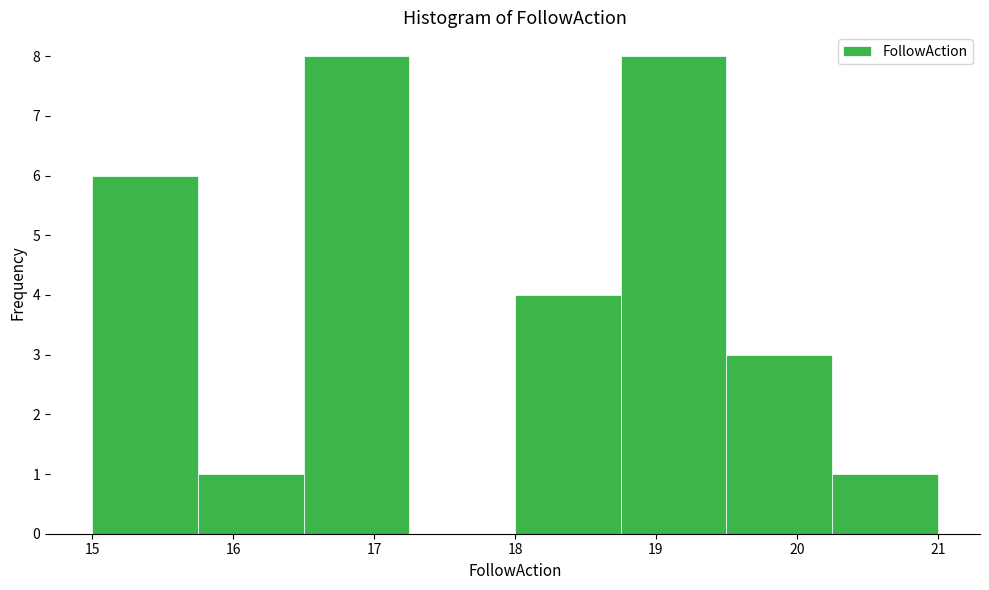

Reading left to right, transcribe this chart: for each bar, give the range it covers on the x-axis and its height. Neither the bar edges nor the heights are printed on the chart, so give them approximately, as read against the axes.

15.00 to 15.75: 6
15.75 to 16.50: 1
16.50 to 17.25: 8
17.25 to 18.00: 0
18.00 to 18.75: 4
18.75 to 19.50: 8
19.50 to 20.25: 3
20.25 to 21.00: 1